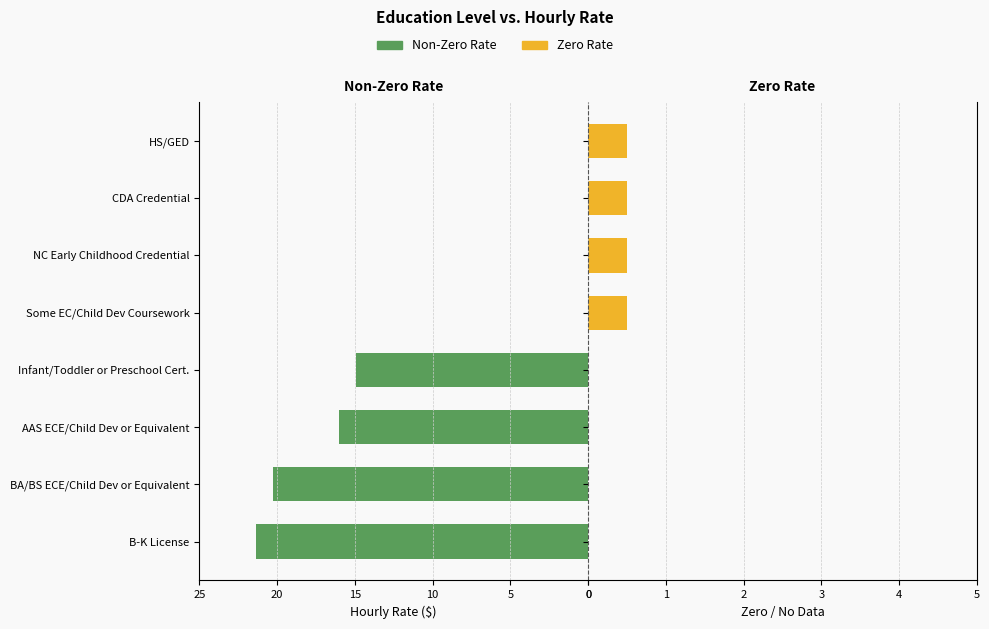

Count the Zero Rate values in the range 0 to 1.

8